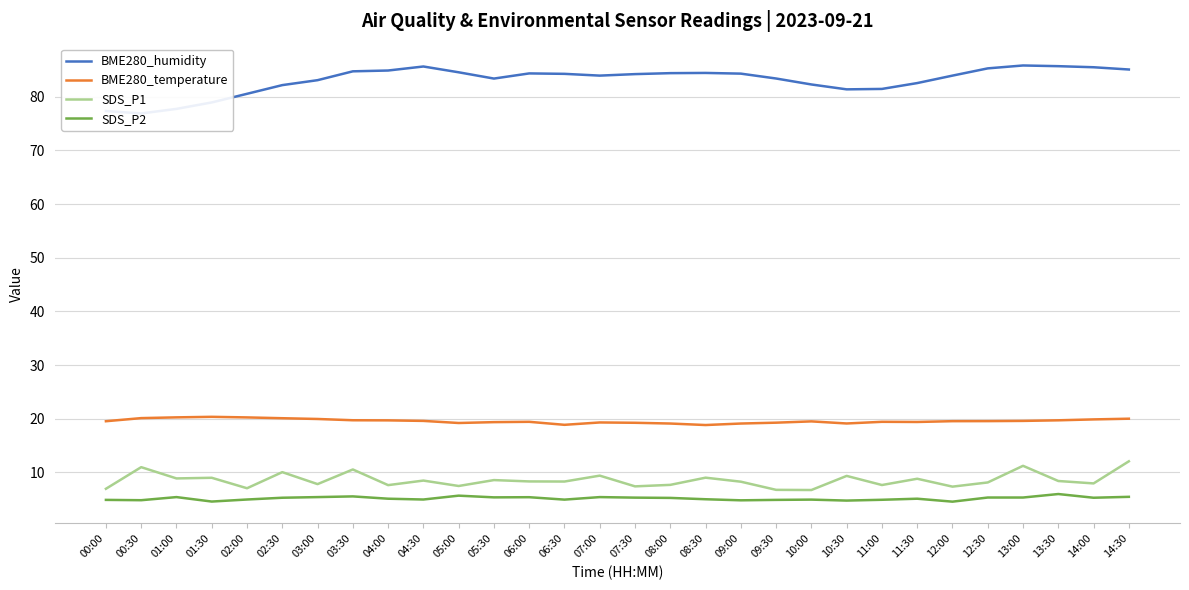

How many interior local peaks does the BME280_humidity series have?

4